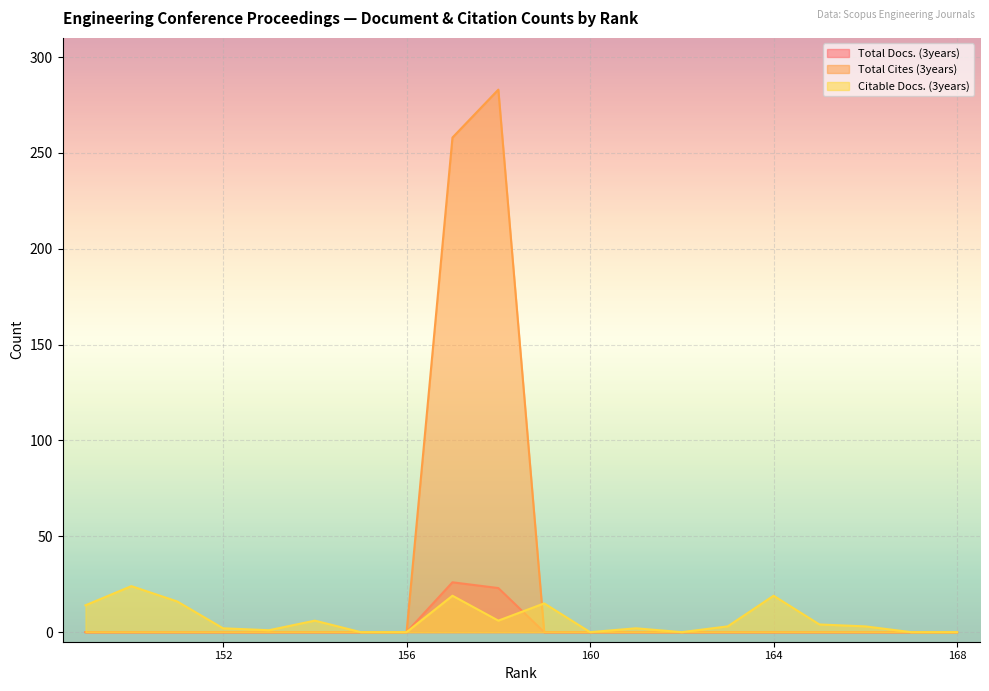

How many times do Citable Docs. (3years) and Total Docs. (3years) cross each other?

1